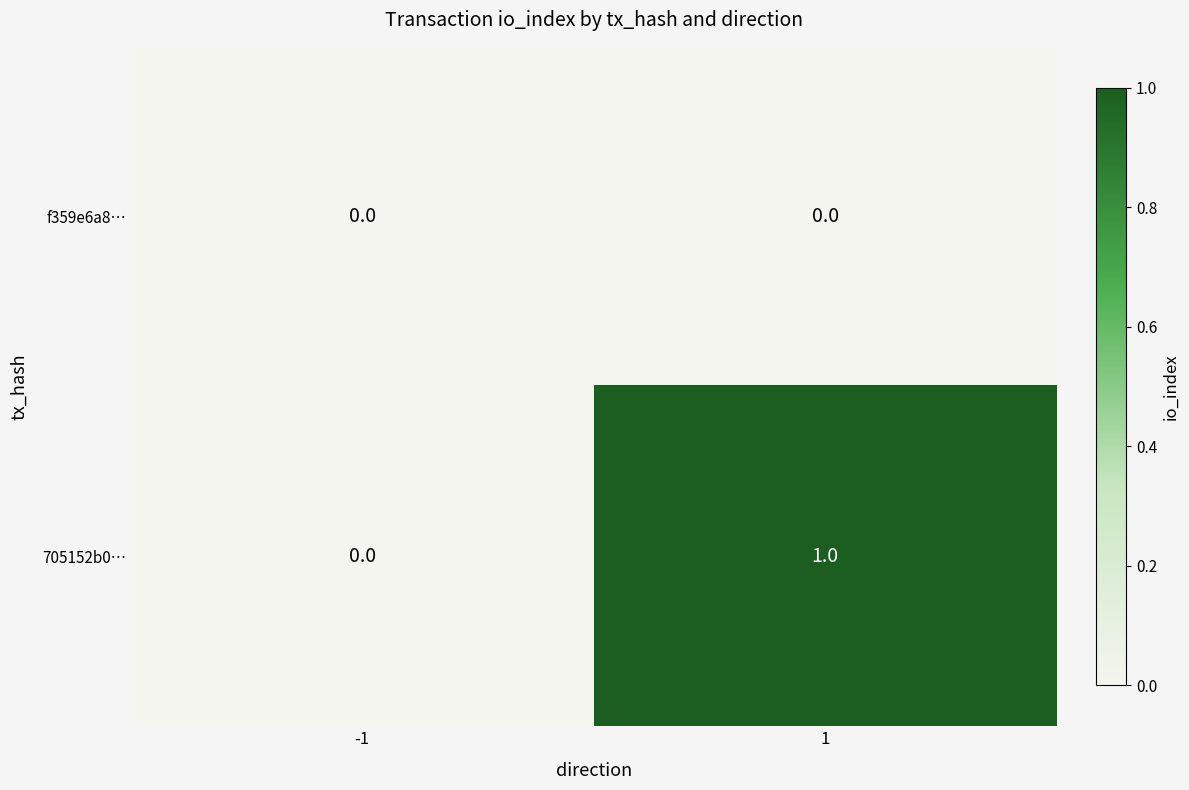

Rank the series by their average value, from lowest to highest.

f359e6a8…, 705152b0…